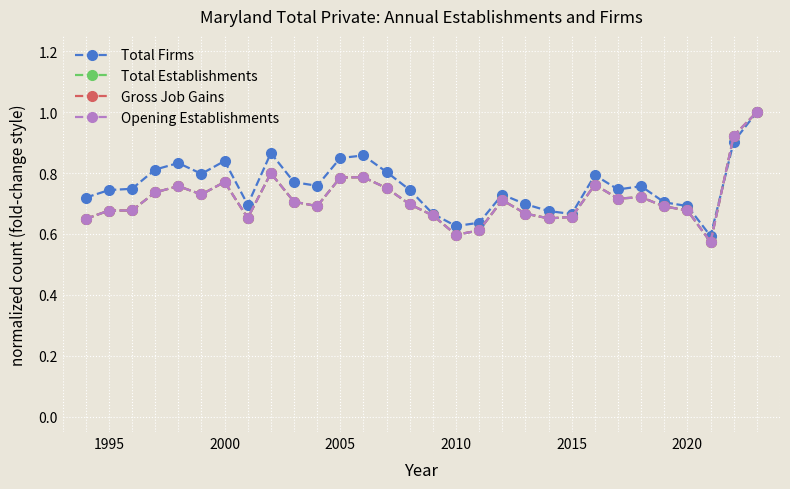

What is the value of the Total Establishments point at the 19th from the left?

0.7